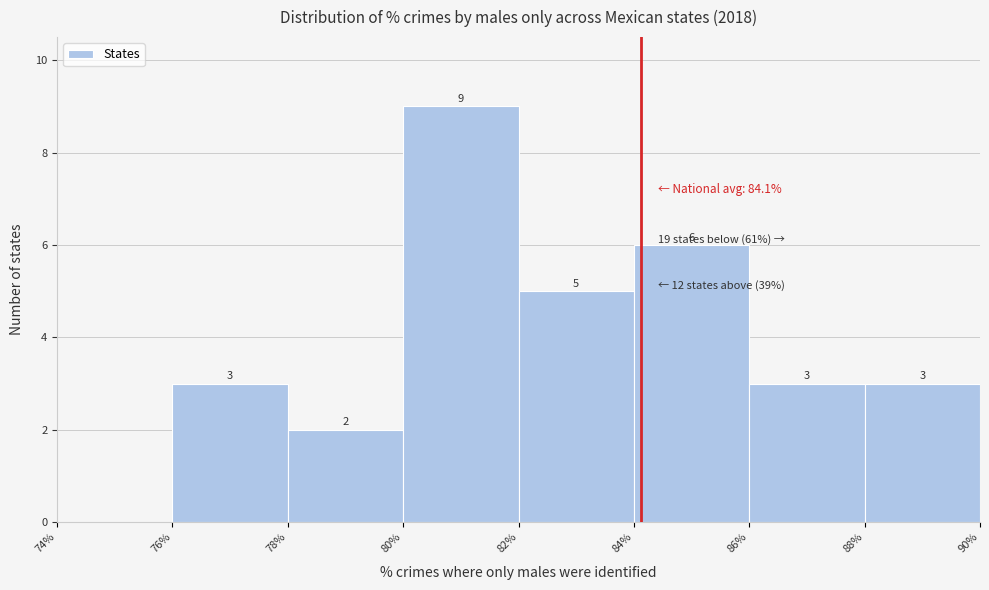

Over which range of the x-axis is the bar tallest?

80% to 82%